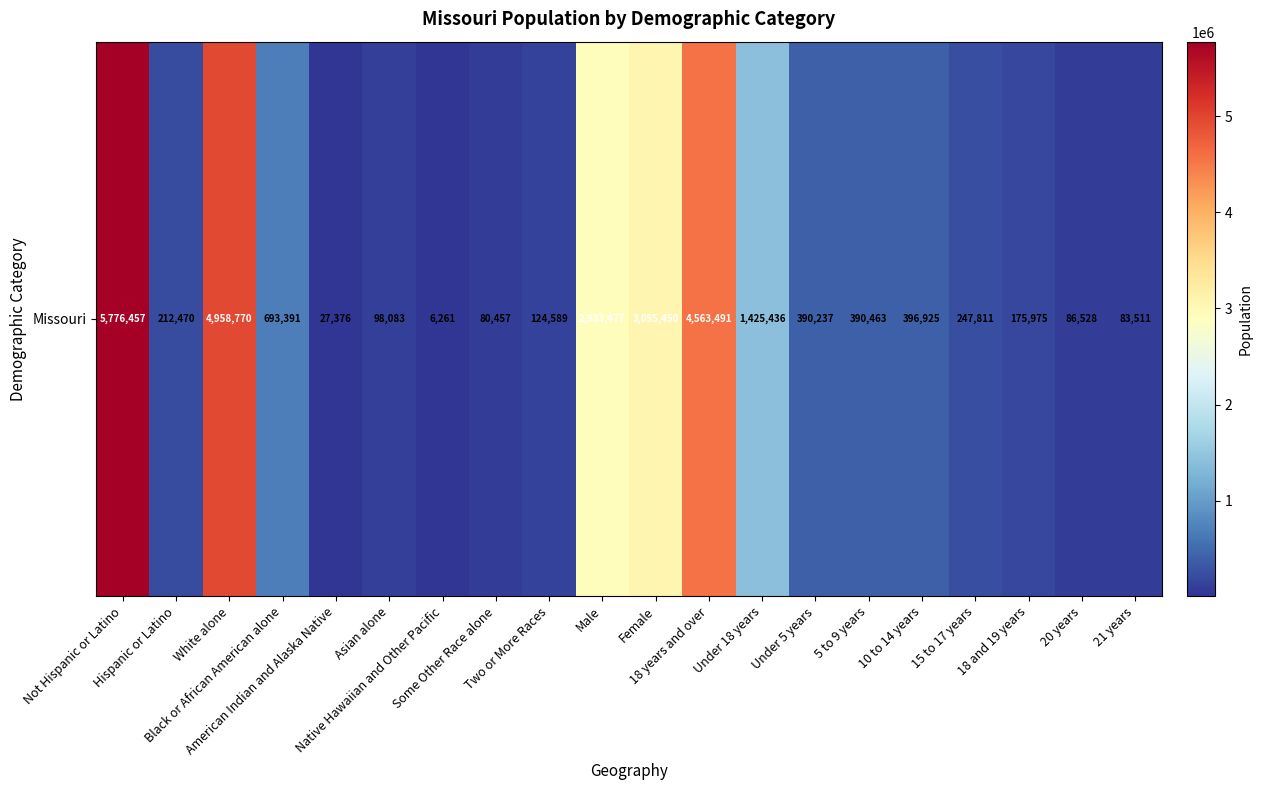

The chart shows a value of 6261 at Native Hawaiian and Other Pacific. True or false?

True